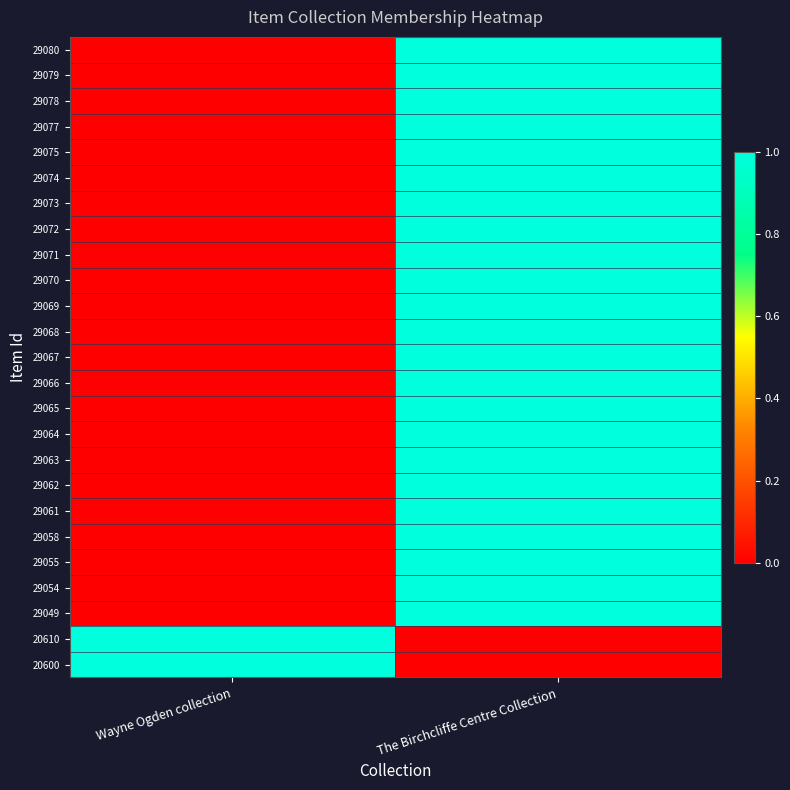

What is the spread (max minus min) of values at The Birchcliffe Centre Collection?

1